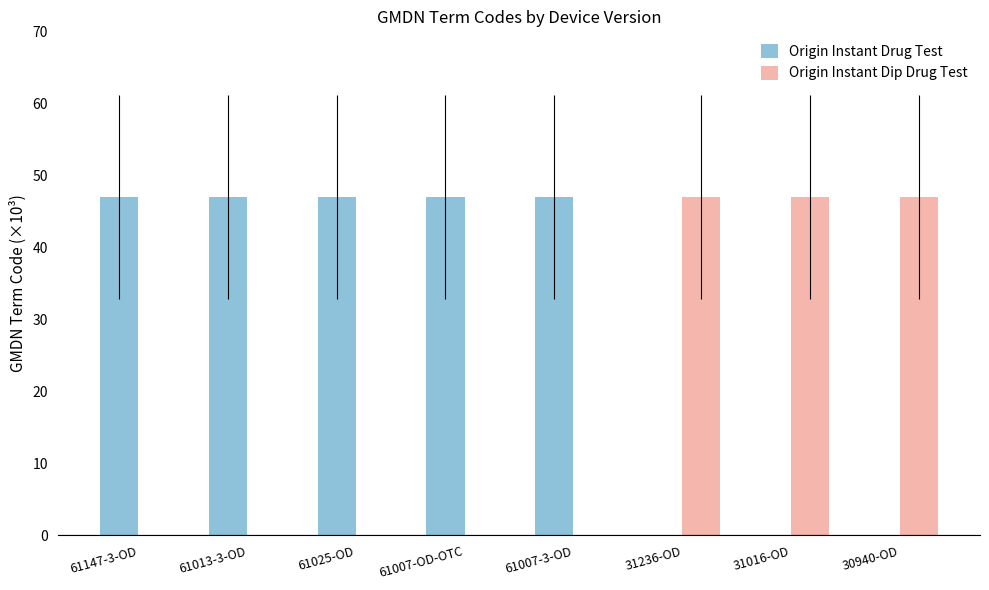

Reading left to right, what are all the values shown in this chart?

Origin Instant Drug Test: 47.0	47.0	47.0	47.0	47.0	0.0	0.0	0.0
Origin Instant Dip Drug Test: 0.0	0.0	0.0	0.0	0.0	47.0	47.0	47.0